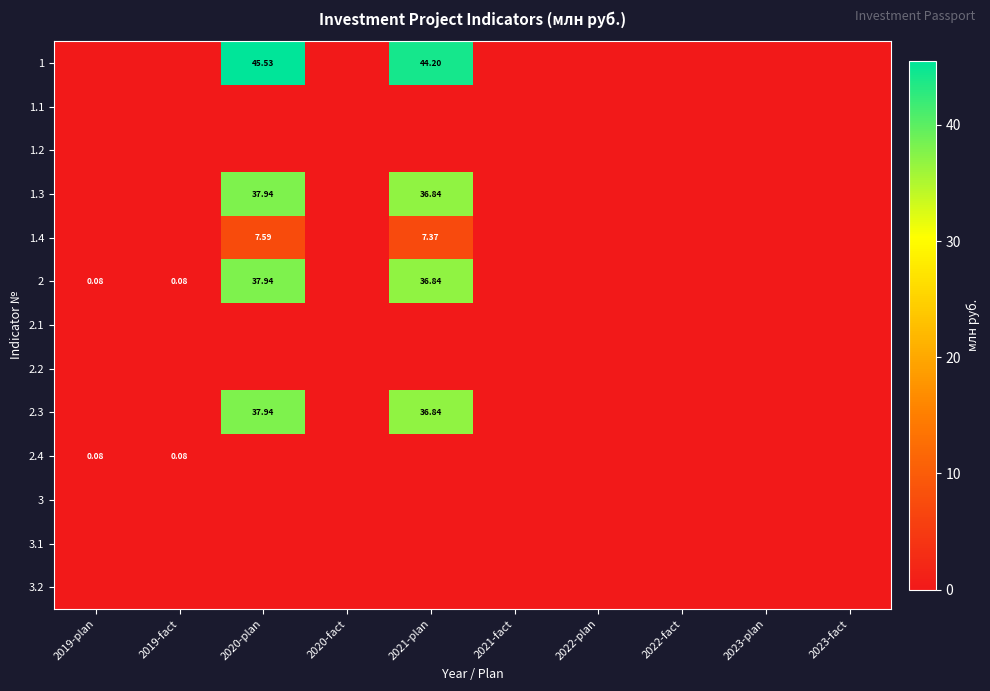

What is the difference between the highest and lowest values at 2019-plan?

0.1